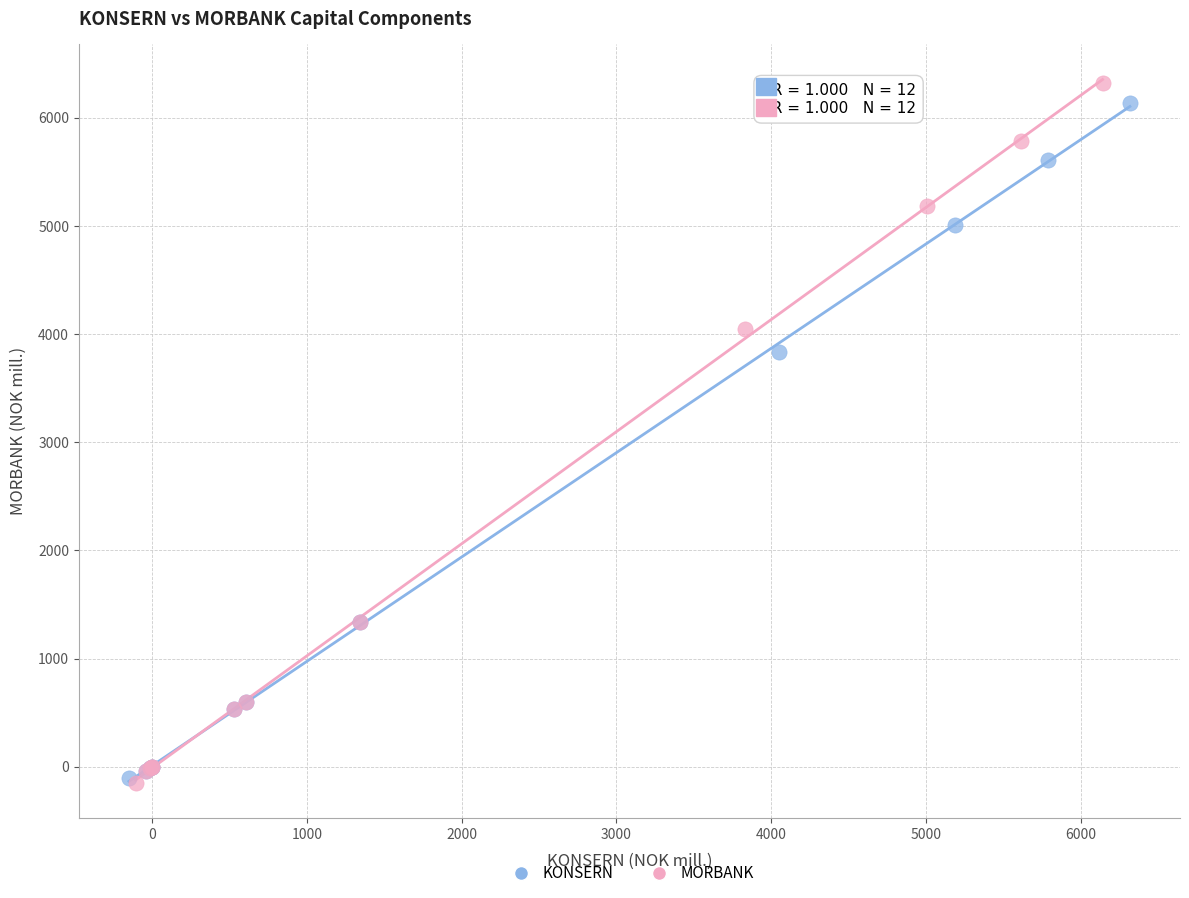

Which series has the widest spread of Y values?

MORBANK